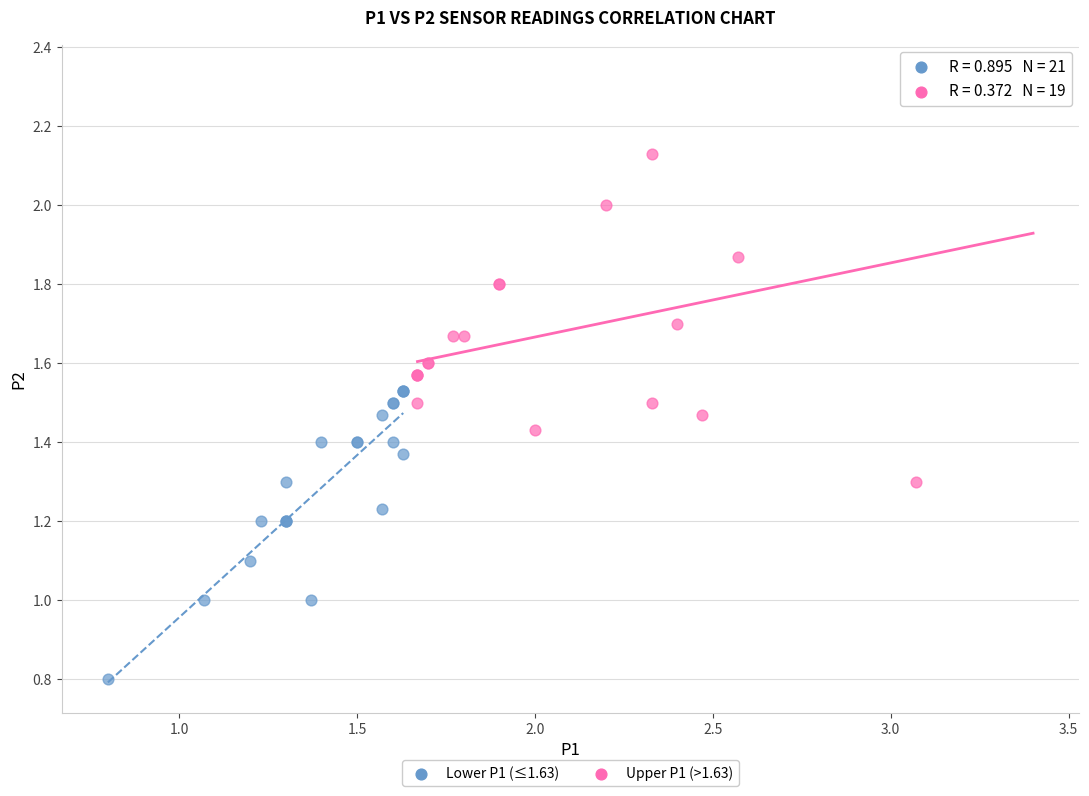

Which series contains the highest Y value?

Upper P1 (>1.63)